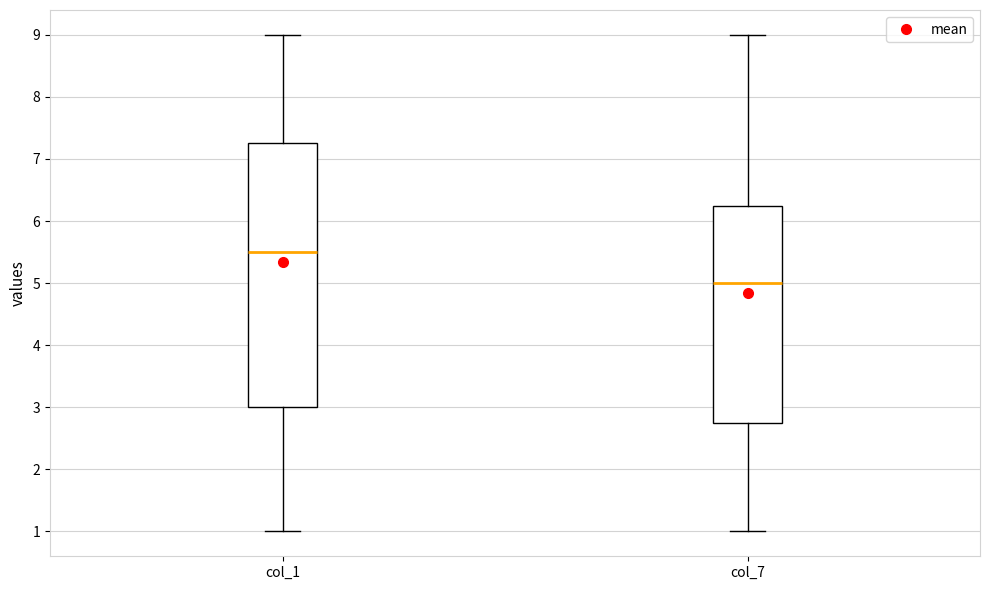

Reading left to right, transcribe this box plot: for each box, give where its median line is, the range the box spans, and where its two whiskers end, as read against the y-axis. The values are not printed on the chart, so give them approximately, as read against the axis.

col_1: median 5.5, box 3.0 to 7.3, whiskers 1.0 to 9.0
col_7: median 5.0, box 2.8 to 6.3, whiskers 1.0 to 9.0